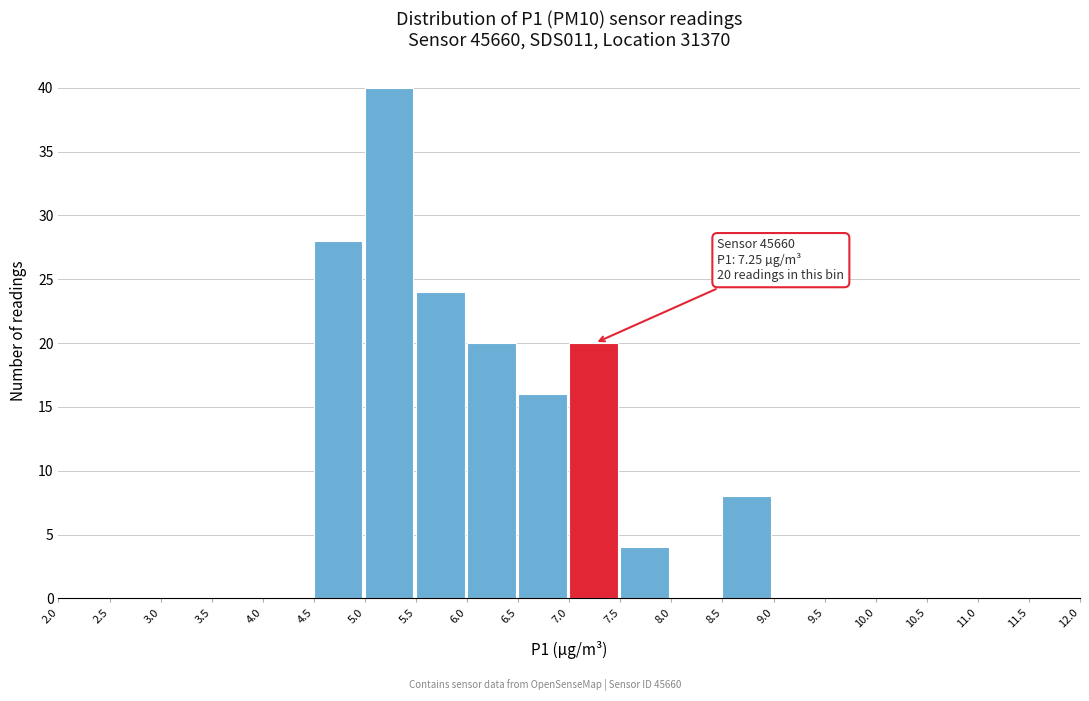

Which range on the x-axis has the tallest bar?

5.0 to 5.5